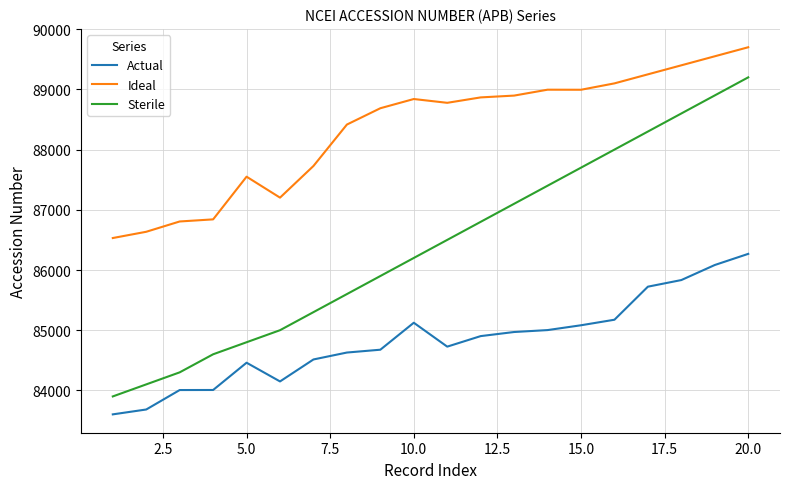

Rank the series by their average value, from lowest to highest.

Actual, Sterile, Ideal